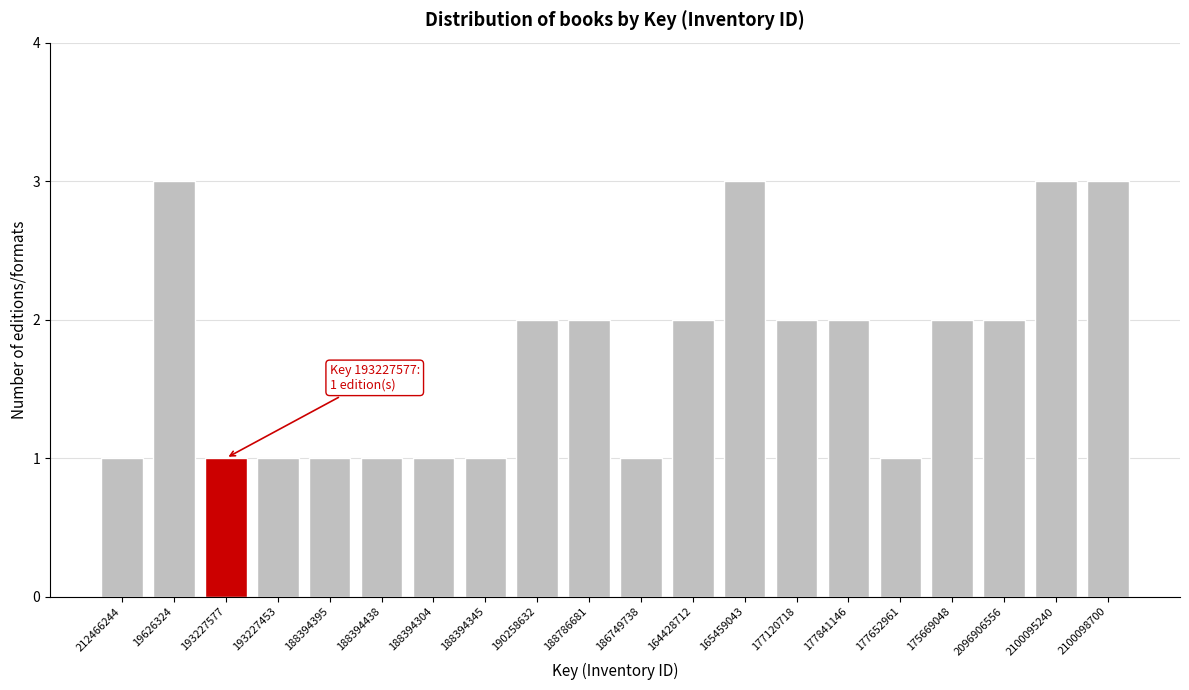

Reading right to left, extract all data points from this chart.

2100098700=3	2100095240=3	2096906556=2	175669048=2	177652961=1	177841146=2	177120718=2	165459043=3	164428712=2	186749738=1	188786681=2	190258632=2	188394345=1	188394304=1	188394438=1	188394395=1	193227453=1	193227577=1	19626324=3	212466244=1